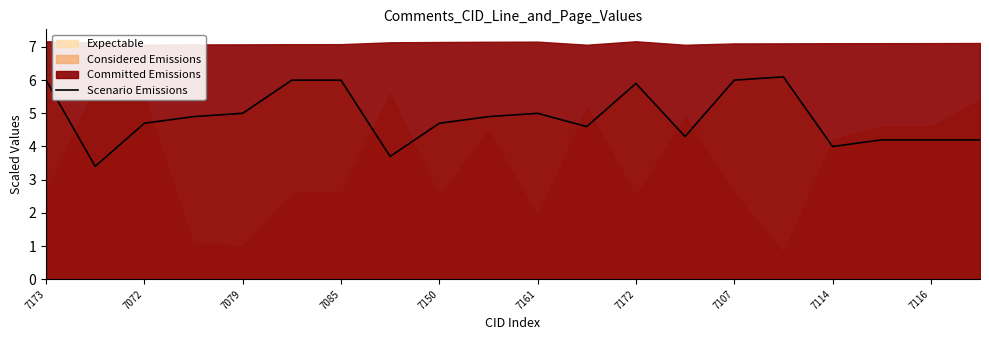

What is the lowest value of the Scenario Emissions series?

3.4